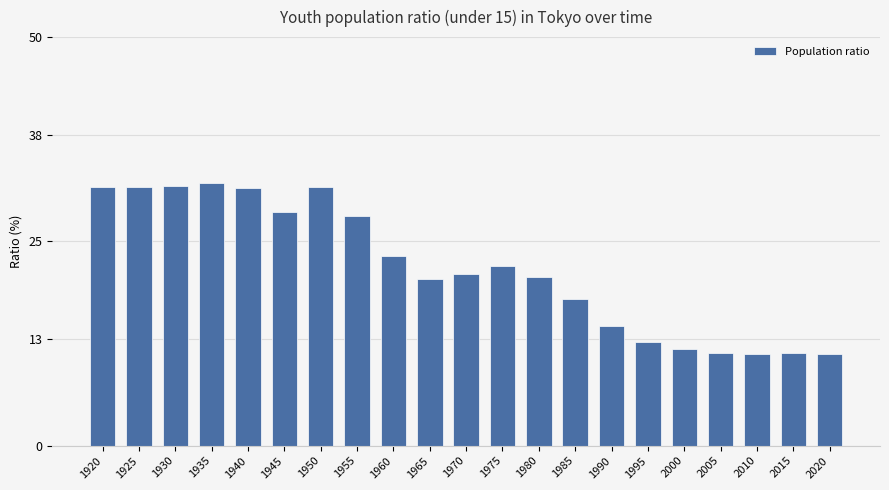

What is the value of the 4th bar from the left?

32.2